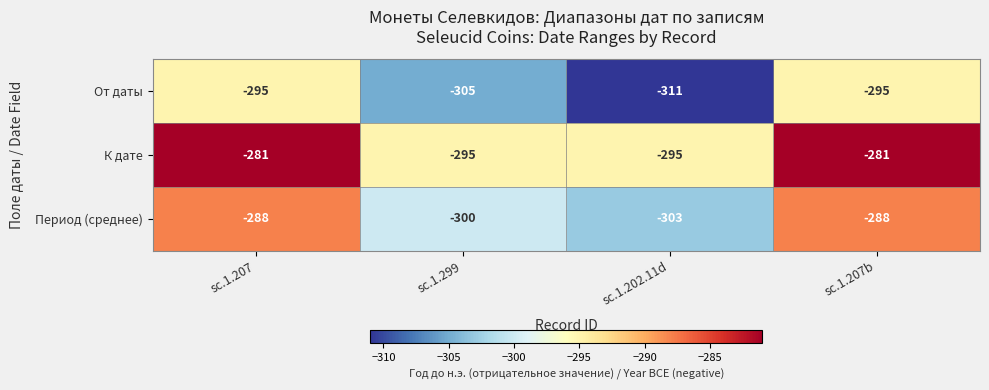

What is the total value across all series at sc.1.202.11d?

-909